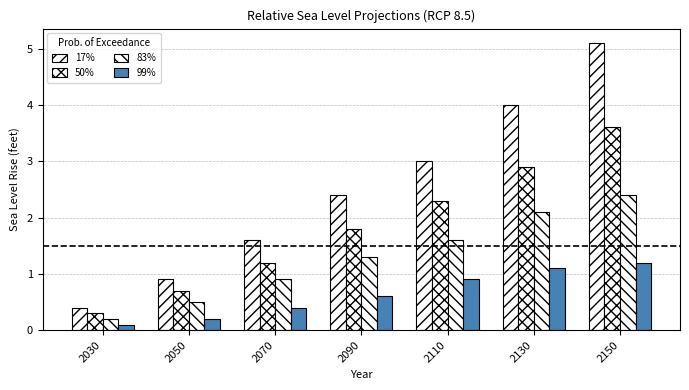

Which series changed the most between 2110 and 2150?

17%